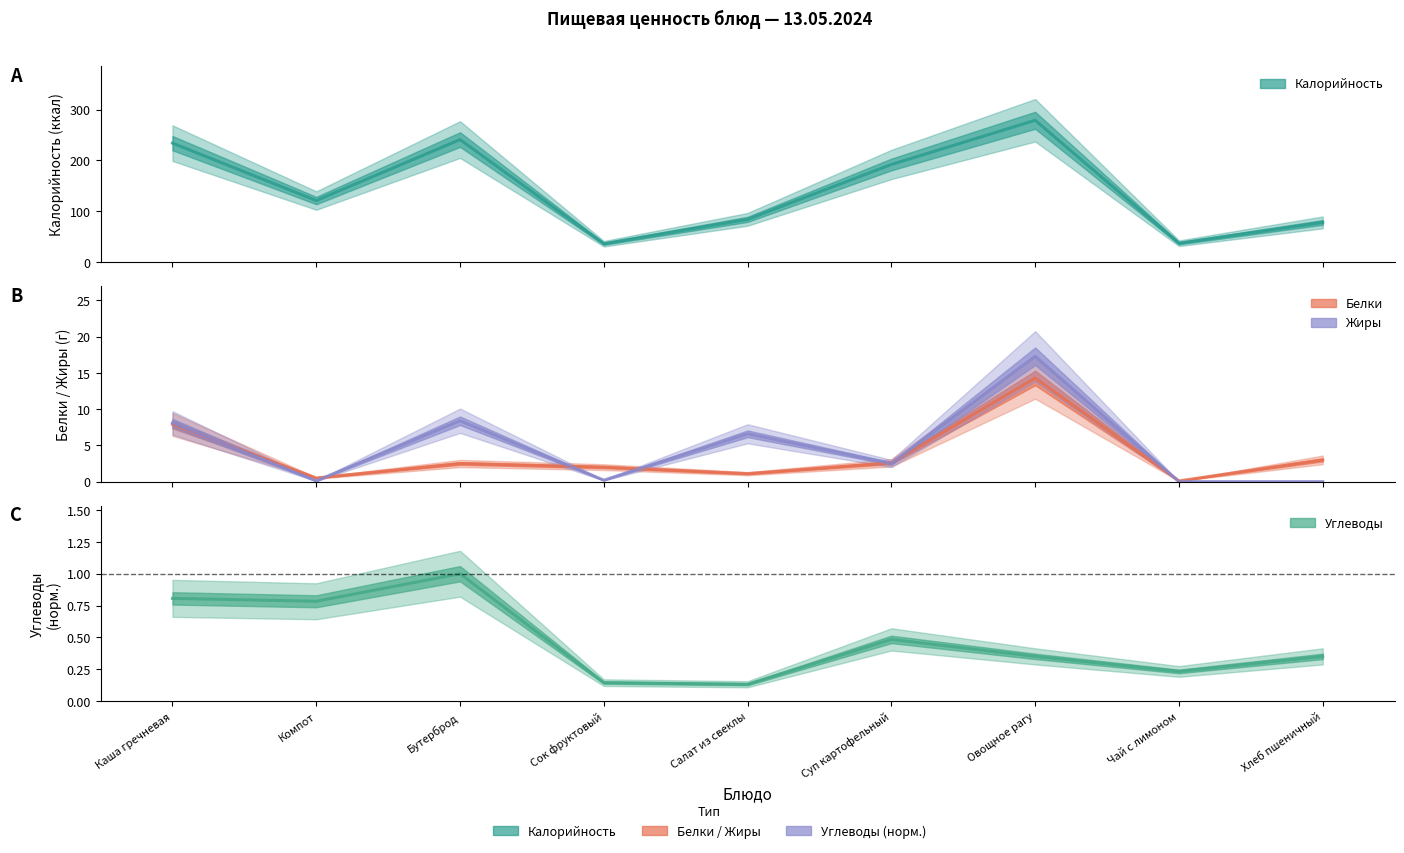

How many series are shown in this chart?

4